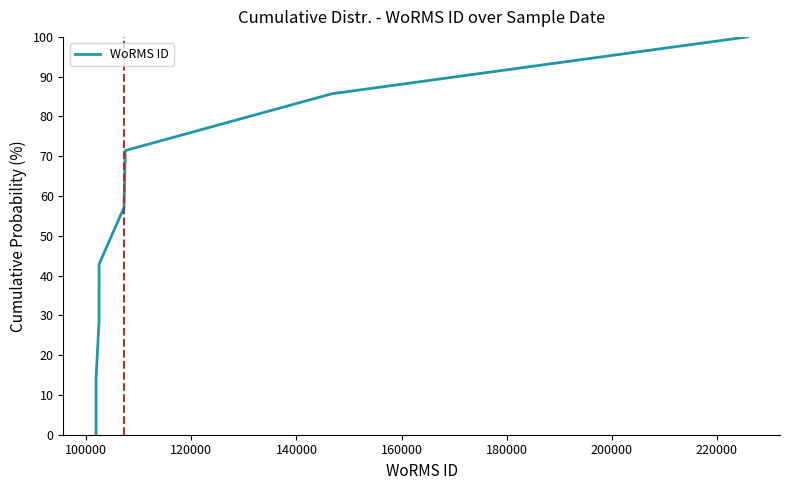

How many lines are shown in the chart?

1